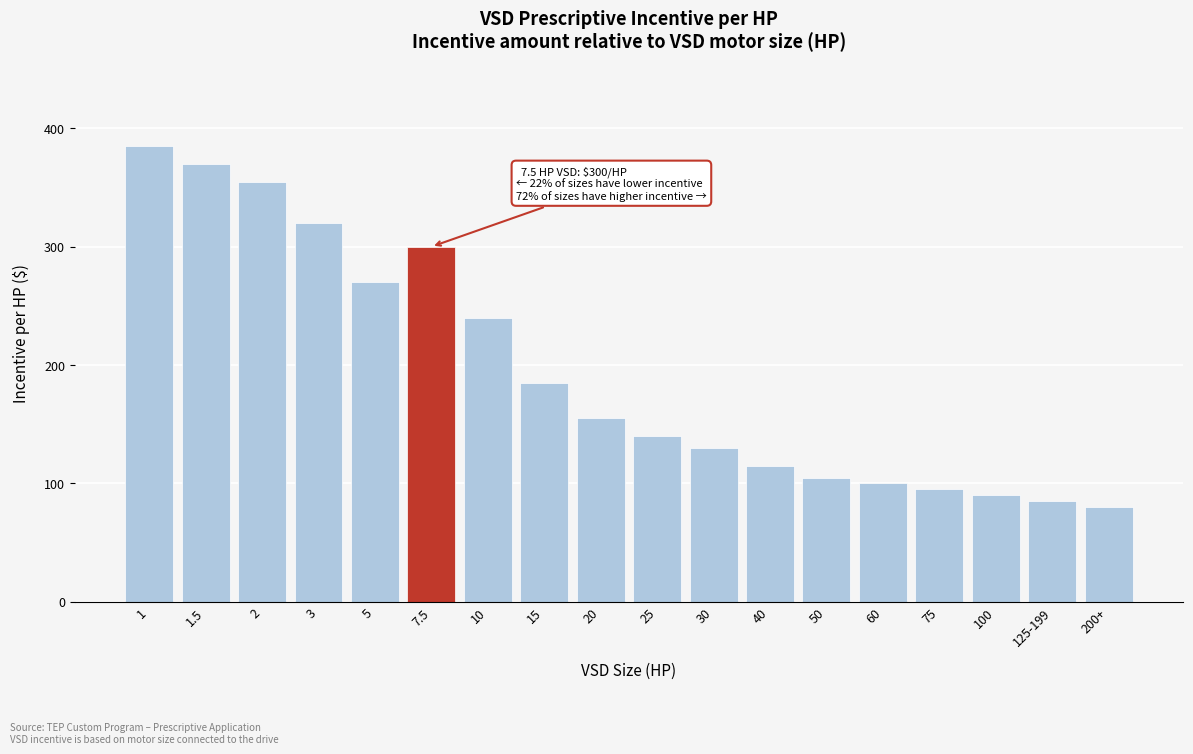

Reading left to right, list all the values displayed in this chart.

1=385	1.5=370	2=355	3=320	5=270	7.5=300	10=240	15=185	20=155	25=140	30=130	40=115	50=105	60=100	75=95	100=90	125-199=85	200+=80